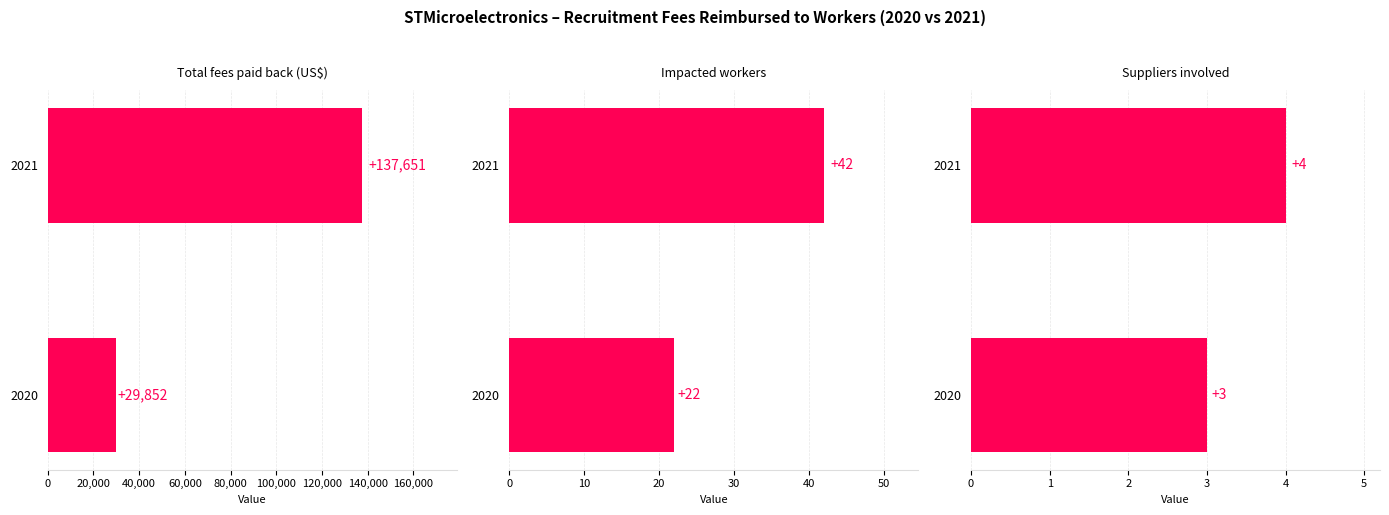

What is the maximum value for Impacted workers?

42